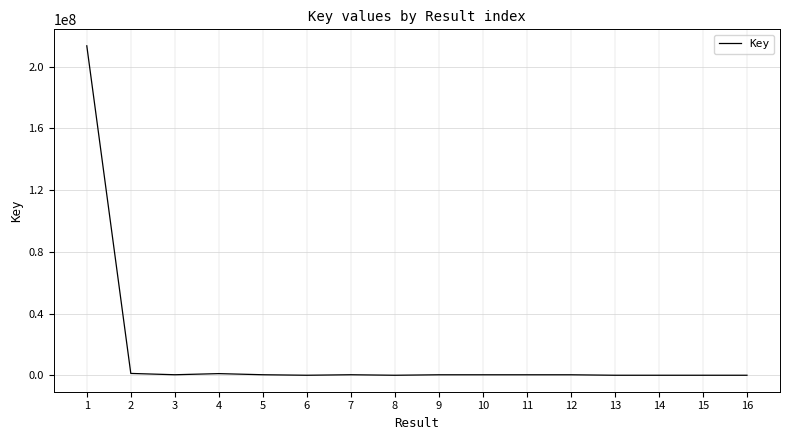

The value at 3 is 335880. True or false?

True